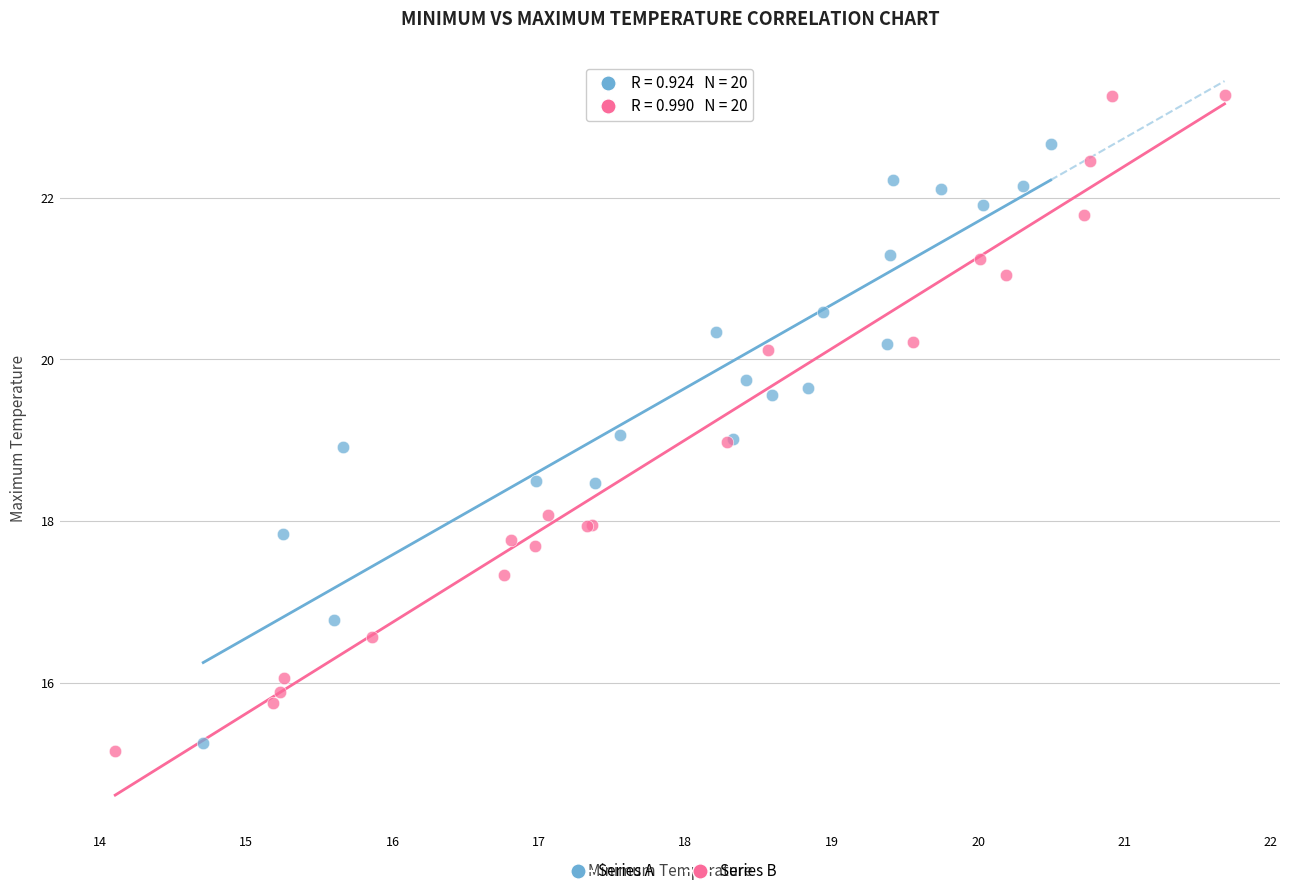

Which series has the widest spread of Y values?

Series B